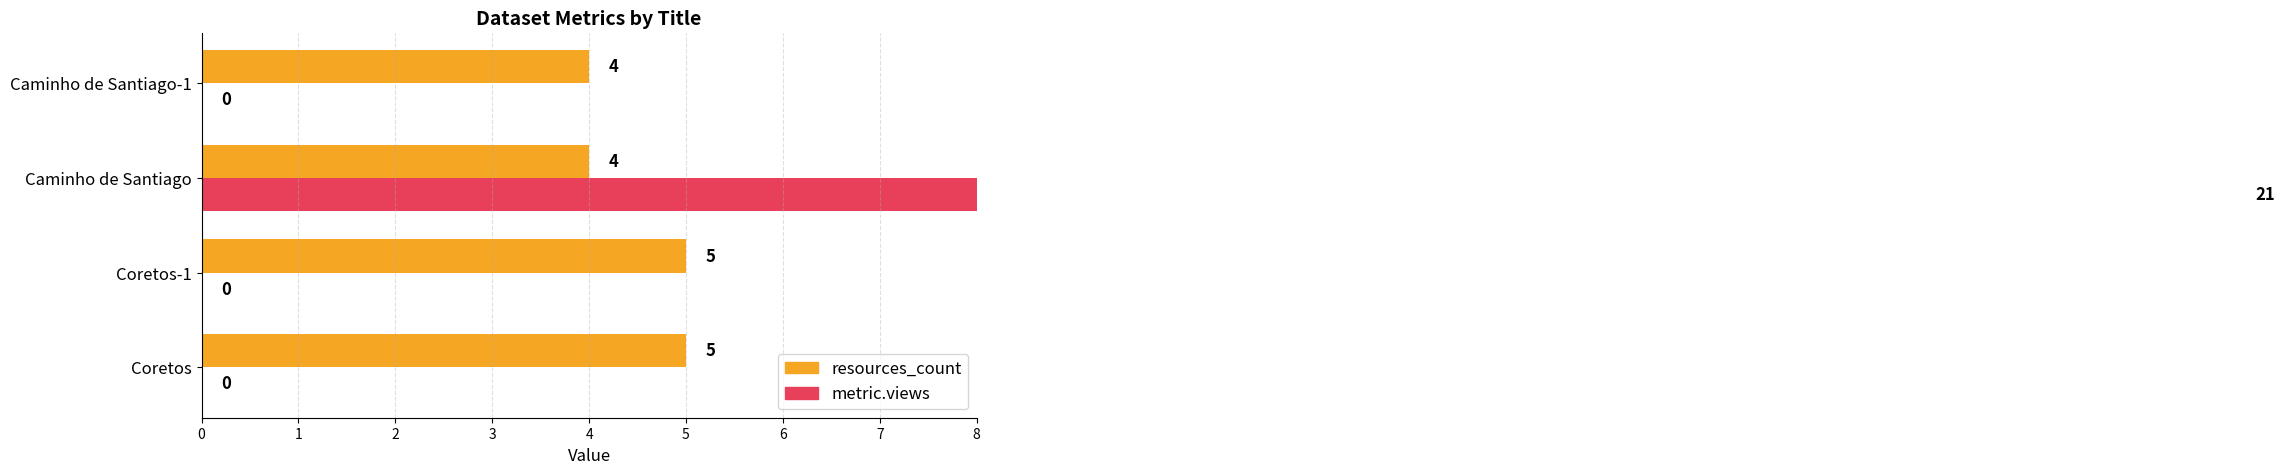

Which series has the widest spread of values?

metric.views